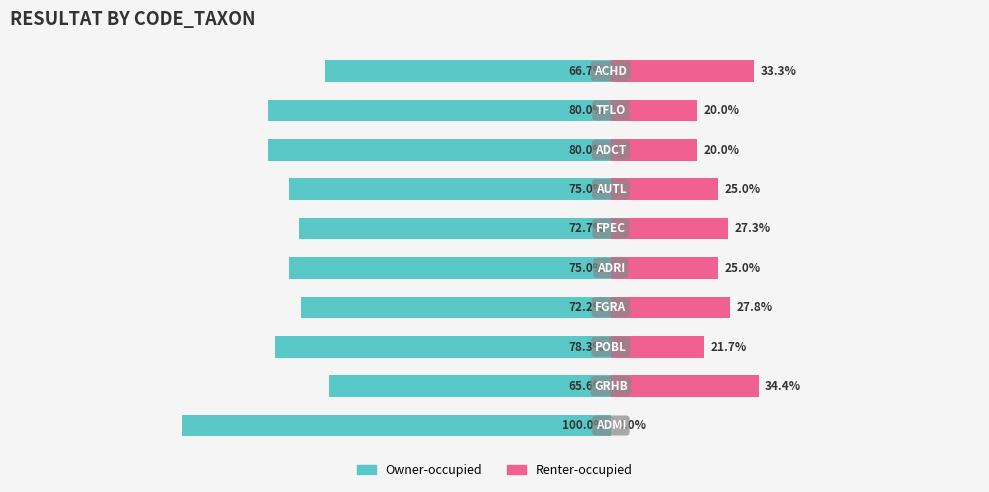

What is the sum of all Owner-occupied values?

-765.5